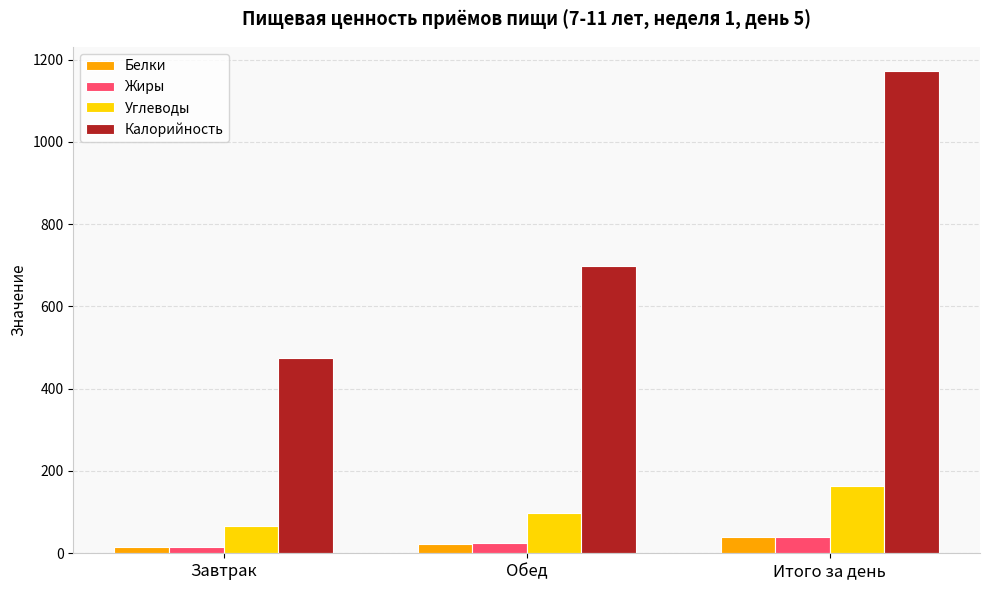

Rank the categories by Калорийность value from highest to lowest.

Итого за день, Обед, Завтрак